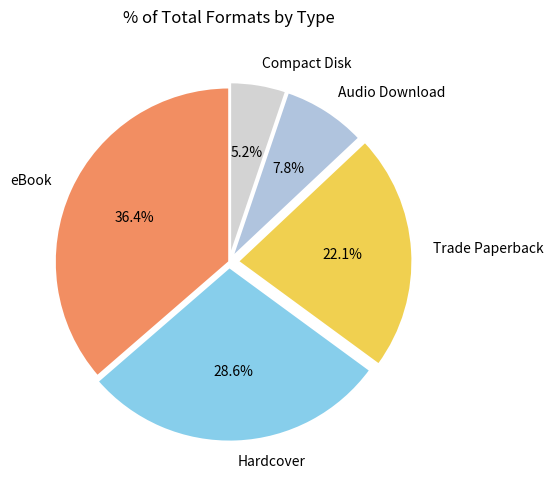

To the nearest percent, what portion does Hardcover represent?

29%